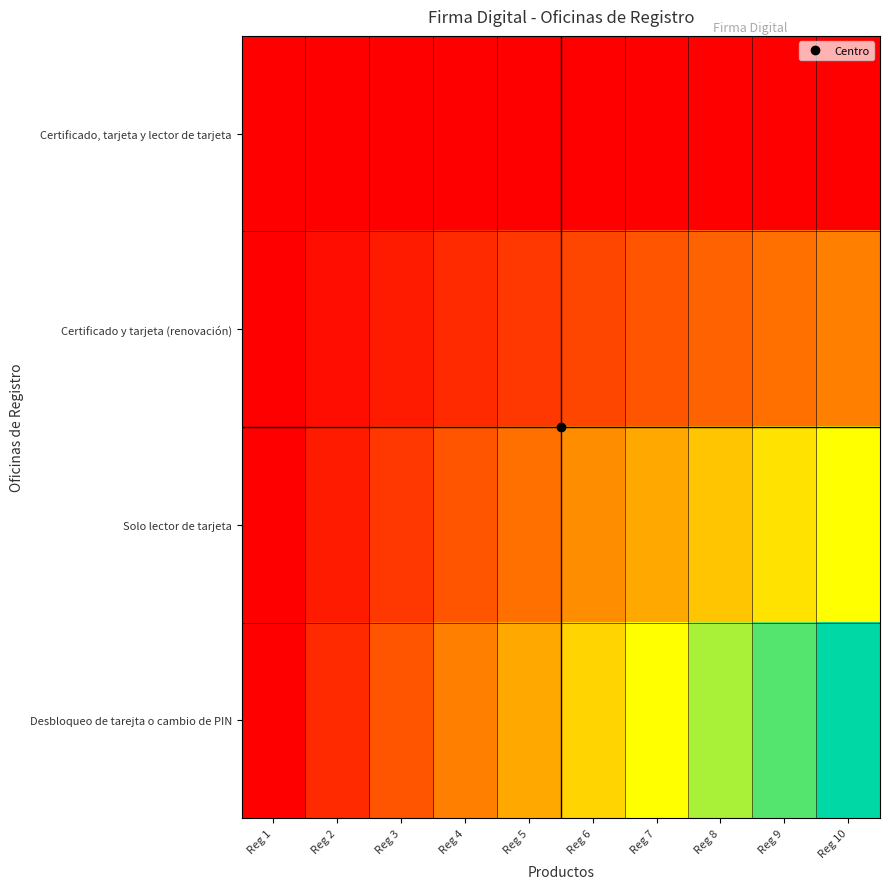

Which has a higher value, Reg 5 or Reg 4?

Reg 5